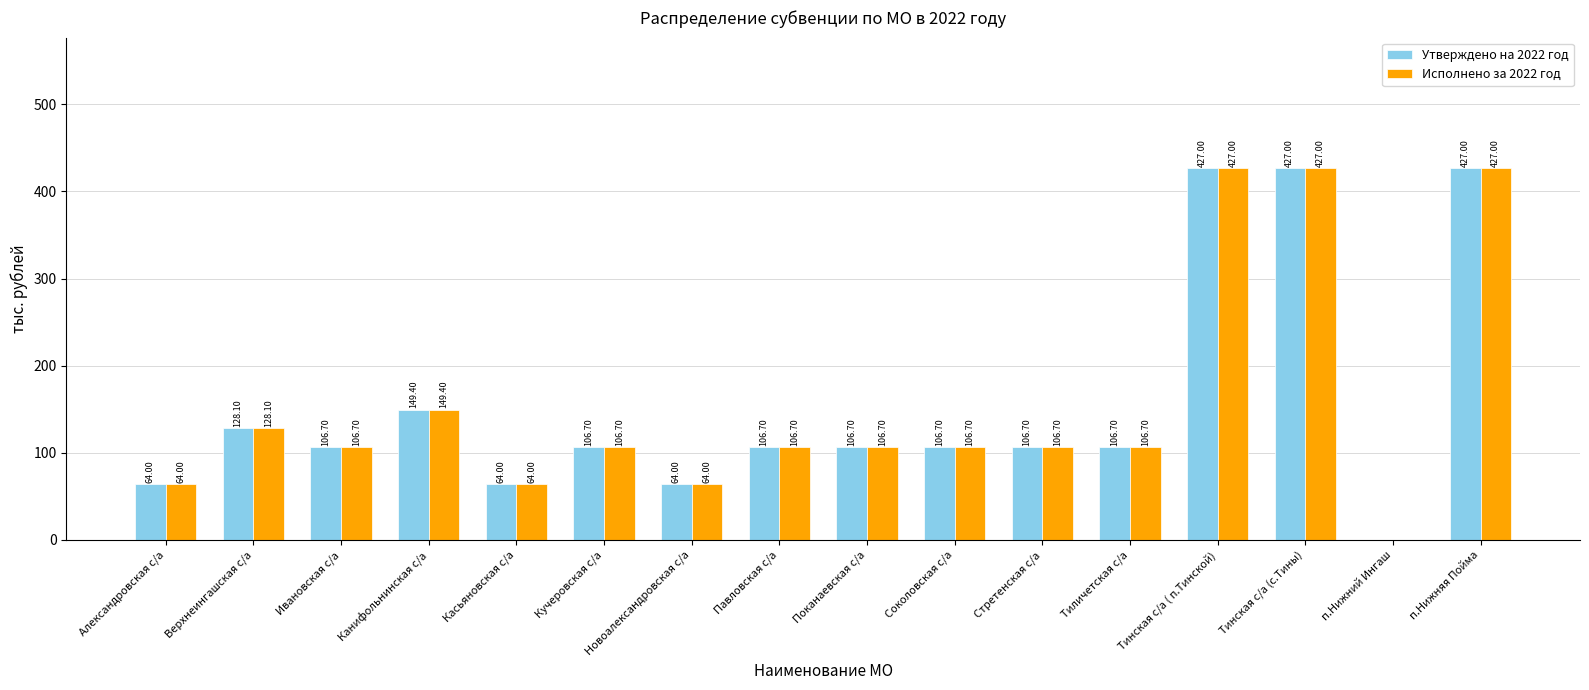

Reading left to right, extract all data points from this chart.

Утверждено на 2022 год: 64.0	128.1	106.7	149.4	64.0	106.7	64.0	106.7	106.7	106.7	106.7	106.7	427.0	427.0	0.0	427.0
Исполнено за 2022 год: 64.0	128.1	106.7	149.4	64.0	106.7	64.0	106.7	106.7	106.7	106.7	106.7	427.0	427.0	0.0	427.0